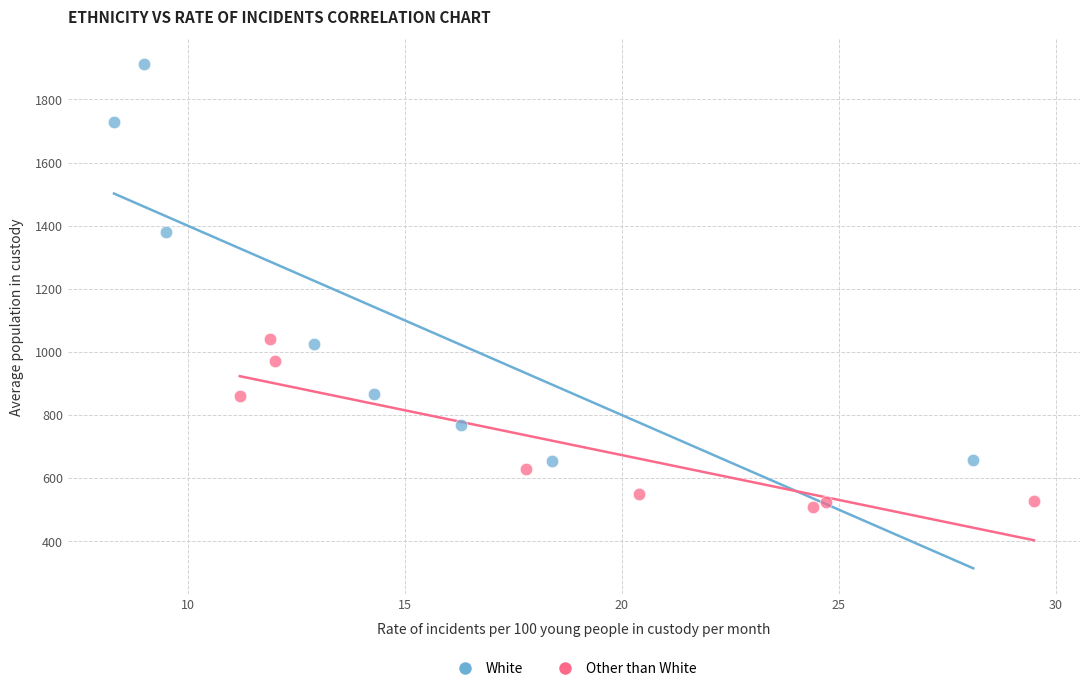

Which series has the widest spread of Y values?

White